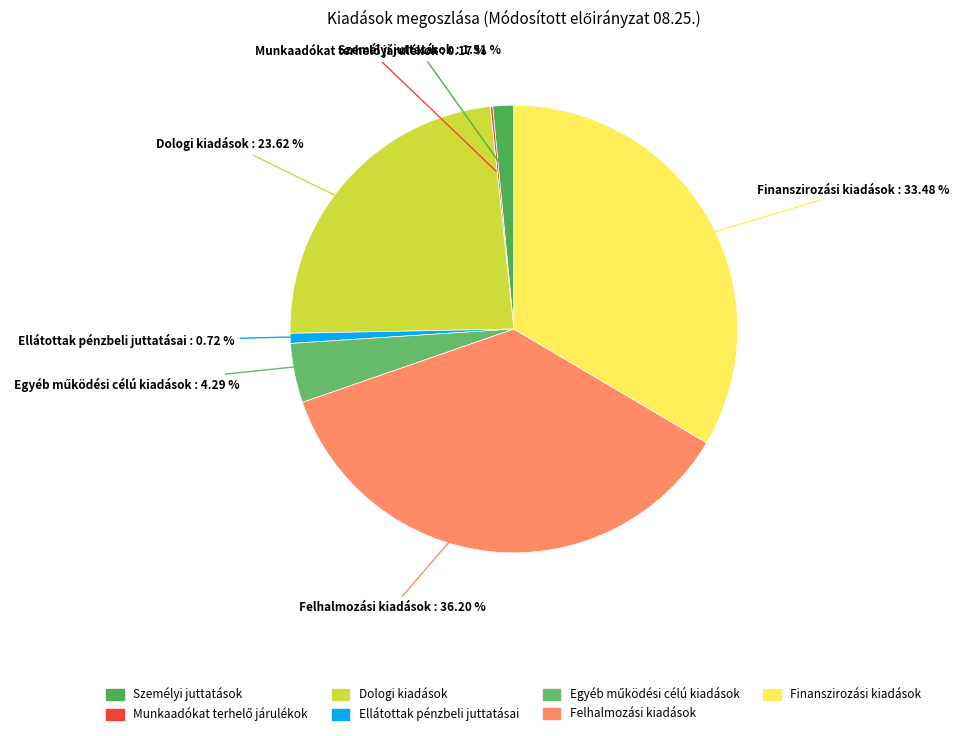

Which slice is the largest?

Felhalmozási kiadások